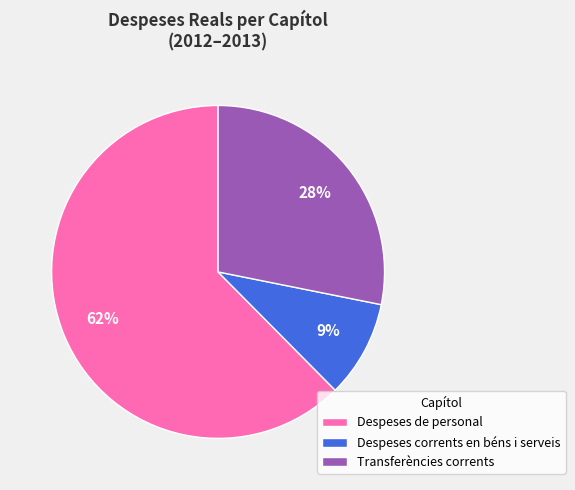

Is the sum of Transferències corrents and Despeses corrents en béns i serveis greater than half?

No